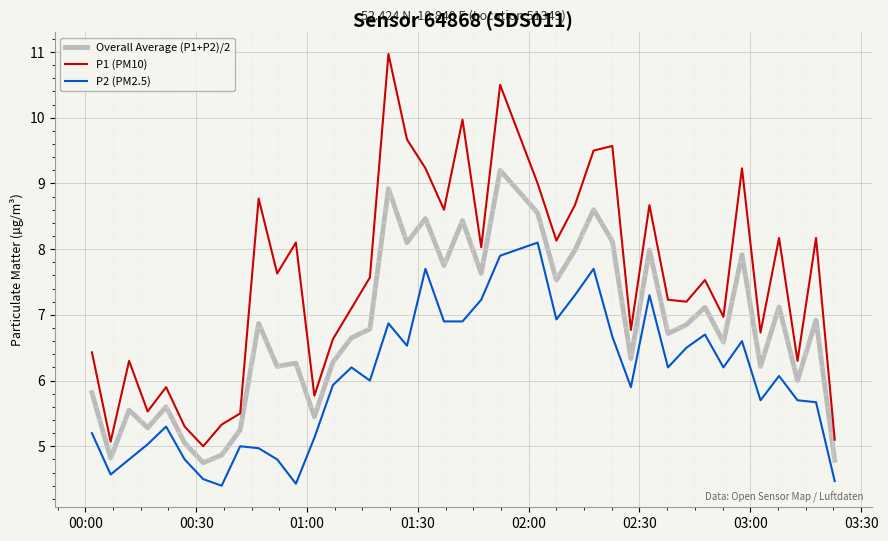

What is the minimum value for P1 (PM10)?

5.0